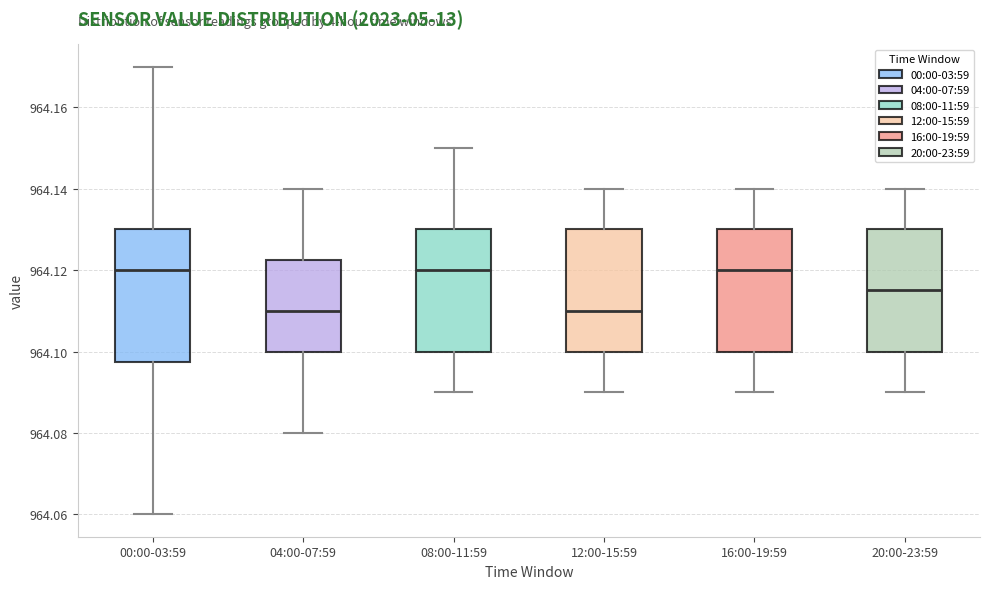

Where is the lower edge of the box for 20:00-23:59 on the y-axis? The values are not printed on the chart, so give them approximately, as read against the axis.

964.100